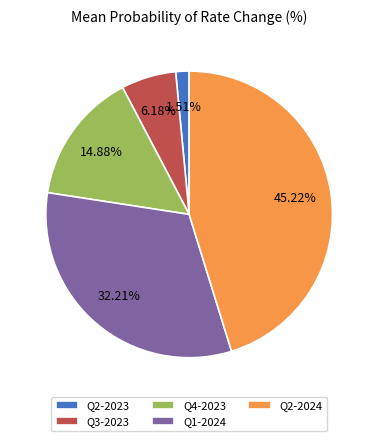

Combined, do Q4-2023 and Q3-2023 account for over 50%?

No